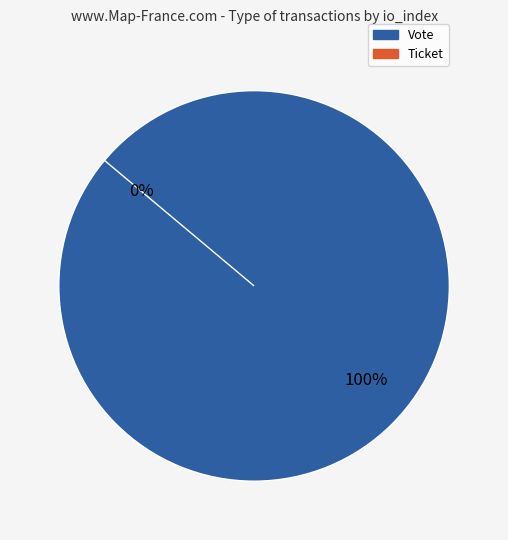

Do Vote and Ticket together represent more than half of the pie?

Yes